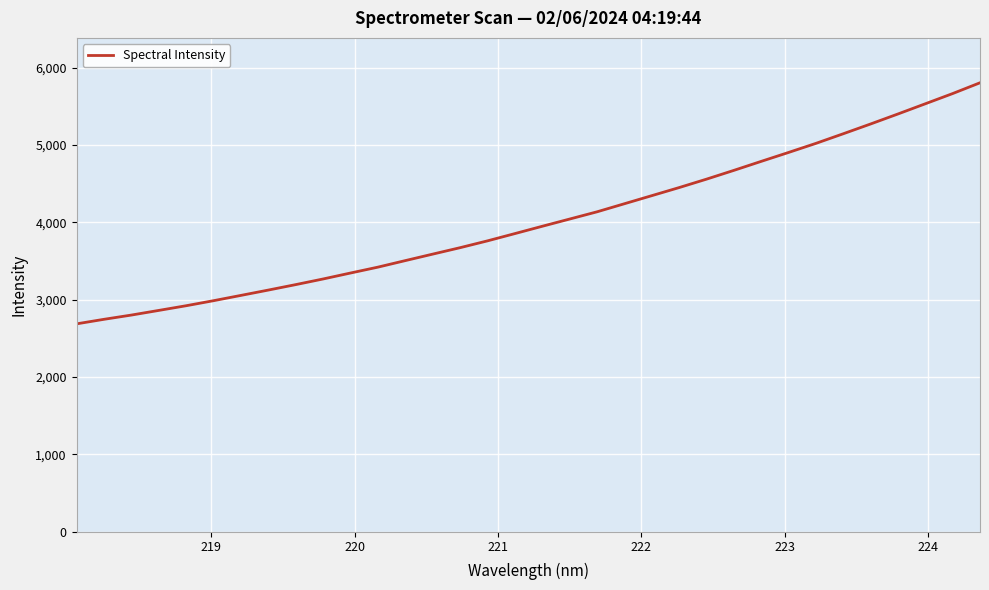

Reading right to left, list all the values displayed in this chart.

5803.4	5664.1	5532.1	5400.3	5271.0	5144.6	5020.2	4902.8	4787.6	4671.2	4557.6	4448.8	4344.2	4239.9	4135.4	4042.0	3948.6	3854.0	3760.1	3671.9	3588.7	3504.9	3420.5	3344.5	3267.5	3194.6	3124.1	3055.1	2986.7	2921.5	2860.8	2800.7	2745.8	2687.2